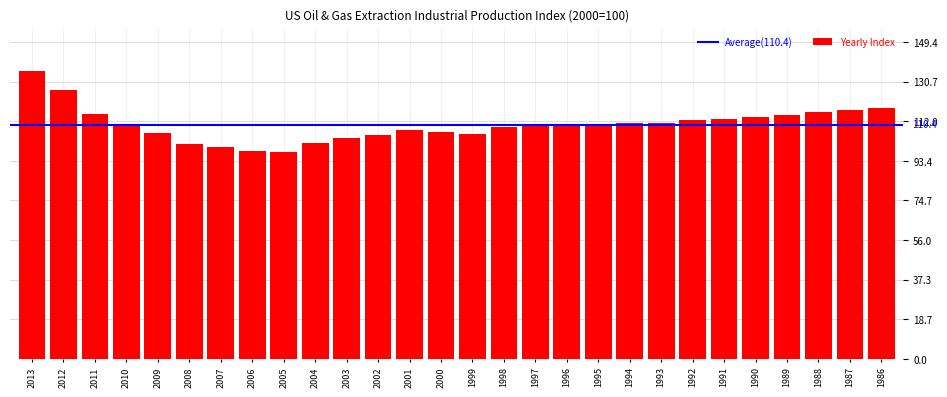

Which category has the highest value across all series?

2013